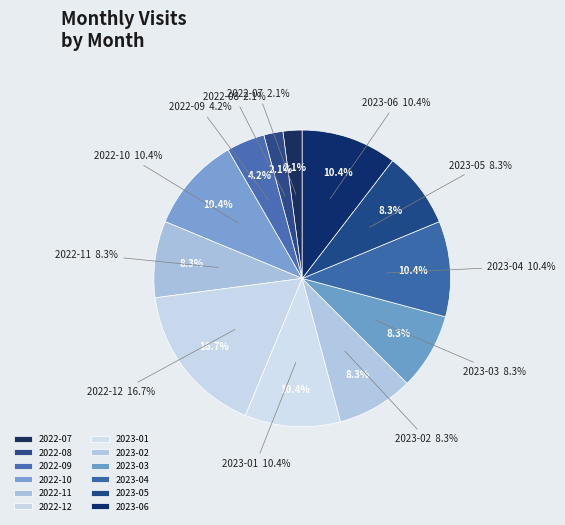

Is the sum of 2022-07 and 2023-06 greater than half?

No